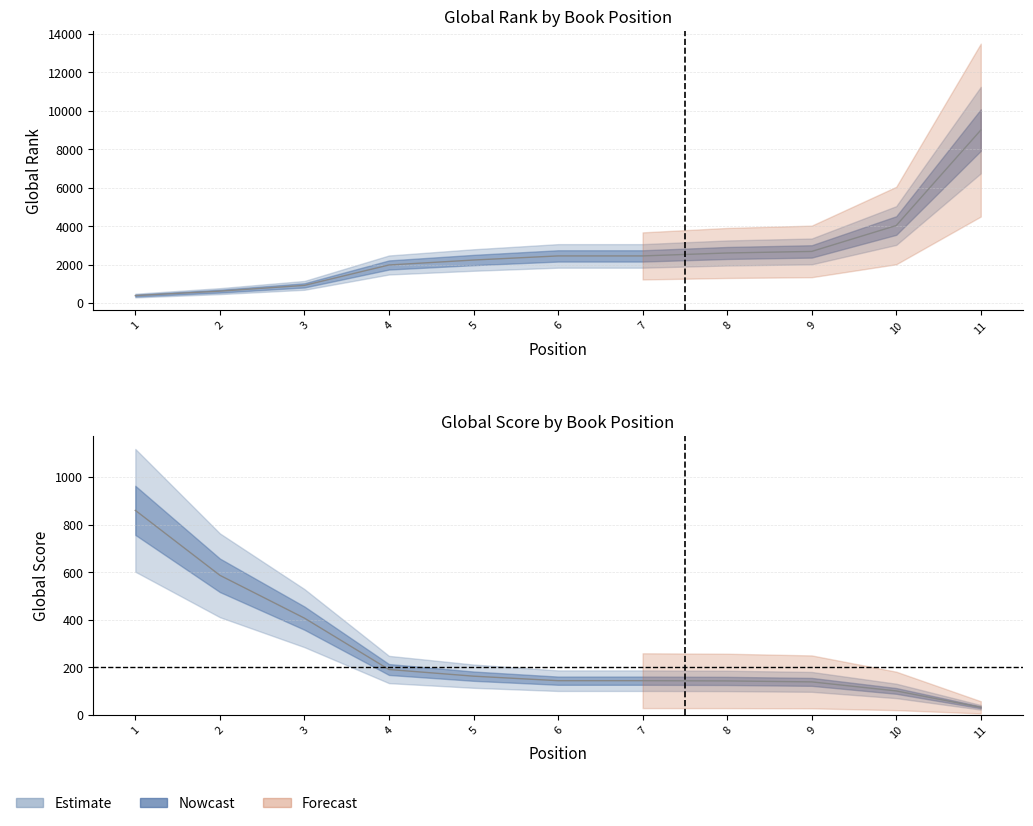

What value does the Global Score series have at 8, to the nearest 50?

150